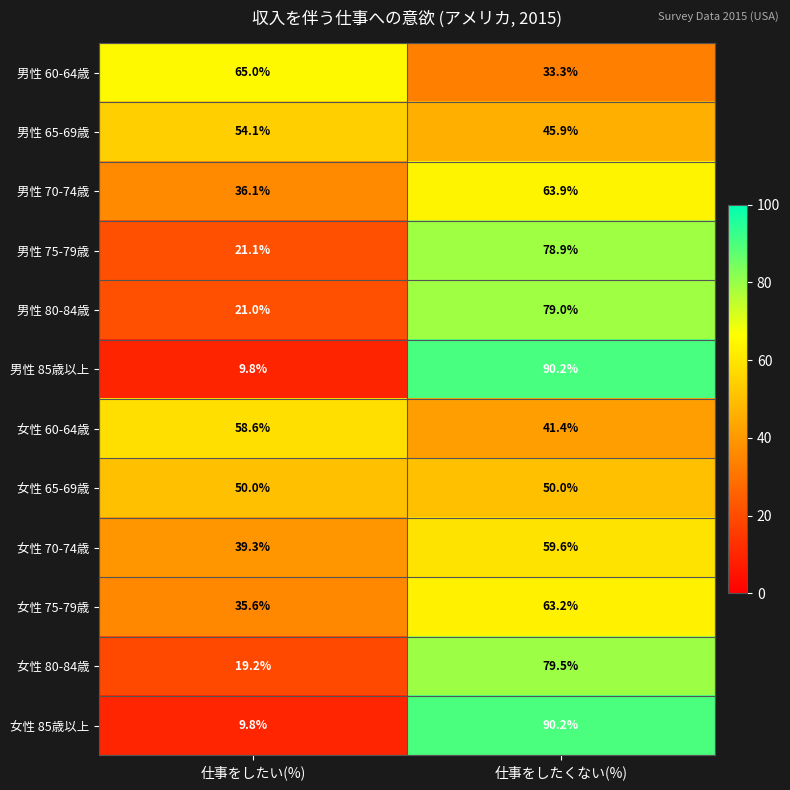

What is the spread (max minus min) of values at 仕事をしたい(%)?

55.2